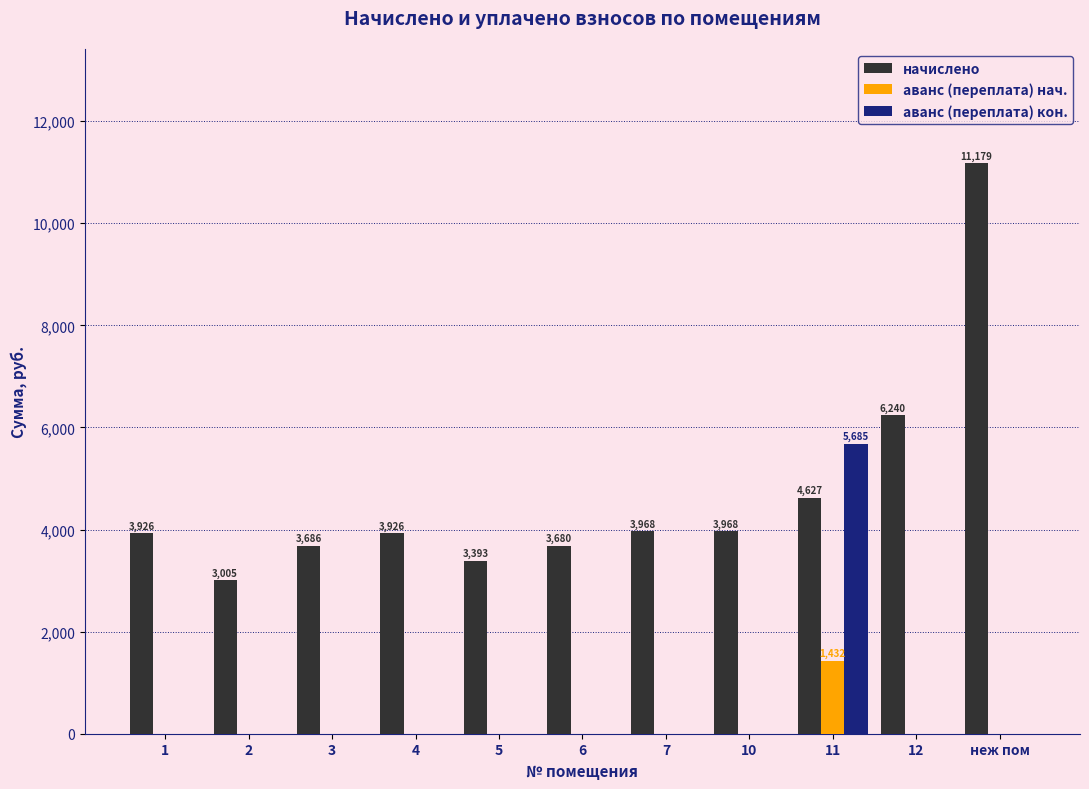

Is it true that начислено equals 11178.8 at неж пом?

True